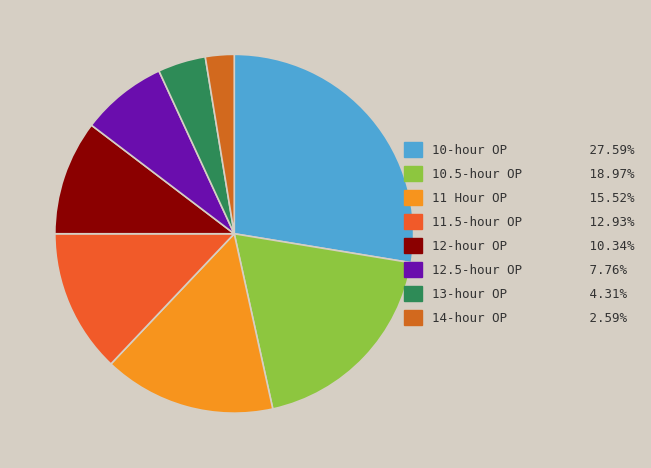

What is the ratio of the value at 11.5-hour OP to the value at 13-hour OP?

3.0